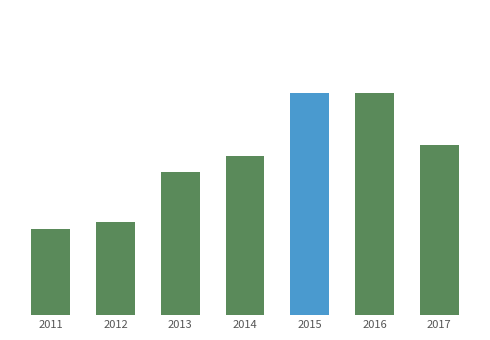

Rank the categories by value from lowest to highest.

2011, 2012, 2013, 2014, 2017, 2015, 2016